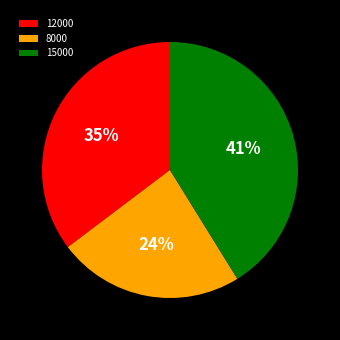

To the nearest percent, what is the combined percentage of 12000 and 15000?

76%